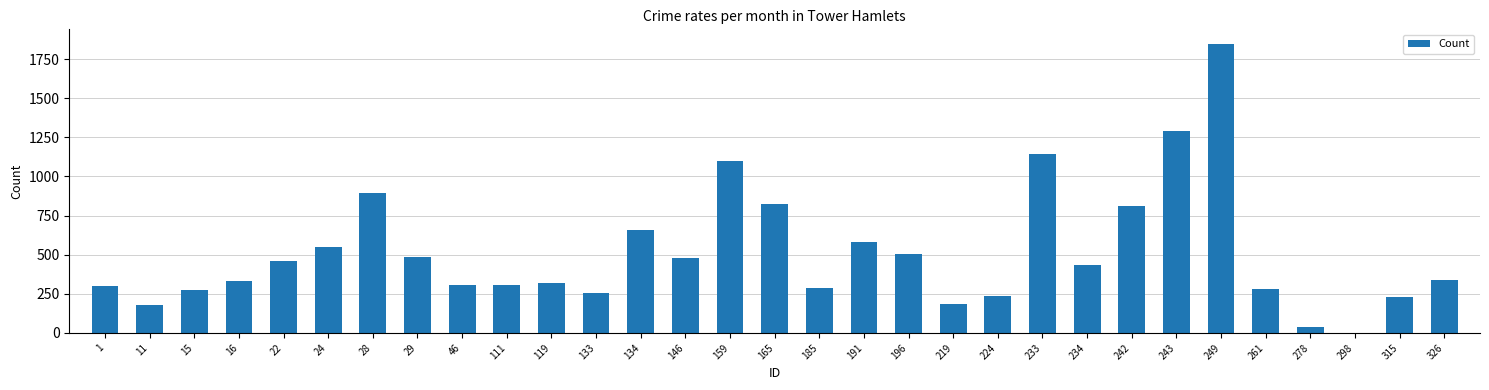

True or false: the data shows 3265 at 249.

False